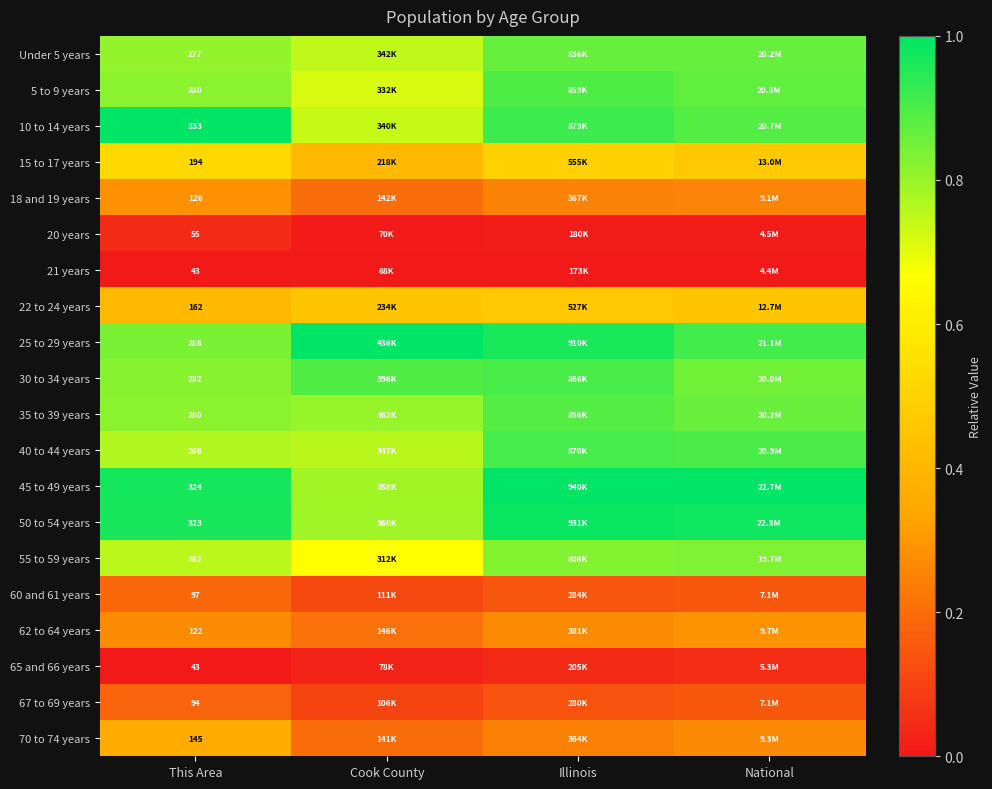

Is it true that 60 and 61 years equals 0.1 at Cook County?

True